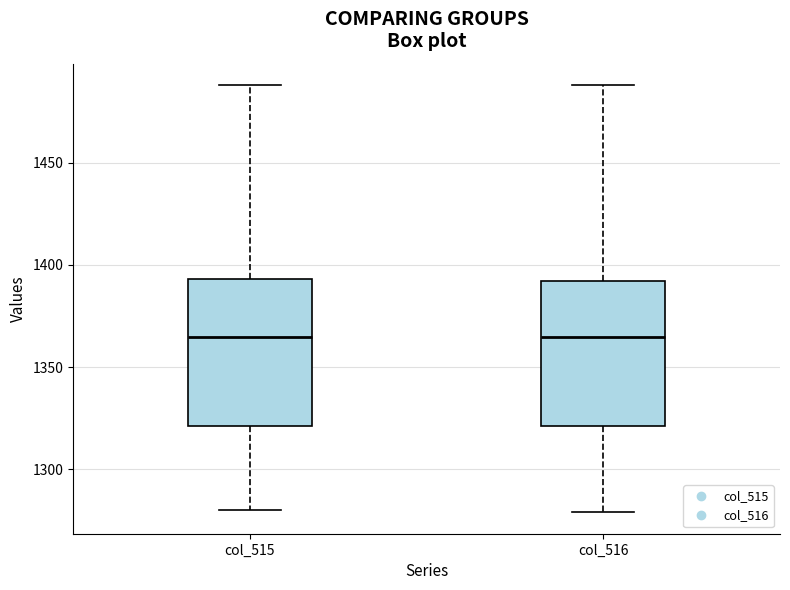

Reading left to right, transcribe this box plot: for each box, give where its median line is, the range the box spans, and where its two whiskers end, as read against the y-axis. The values are not printed on the chart, so give them approximately, as read against the axis.

col_515: median 1365, box 1320 to 1395, whiskers 1280 to 1490
col_516: median 1365, box 1320 to 1390, whiskers 1280 to 1490